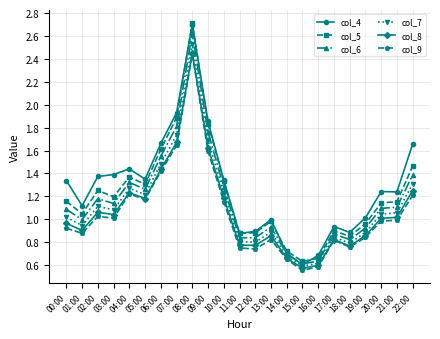

What are all the series names shown in the legend?

col_4, col_5, col_6, col_7, col_8, col_9